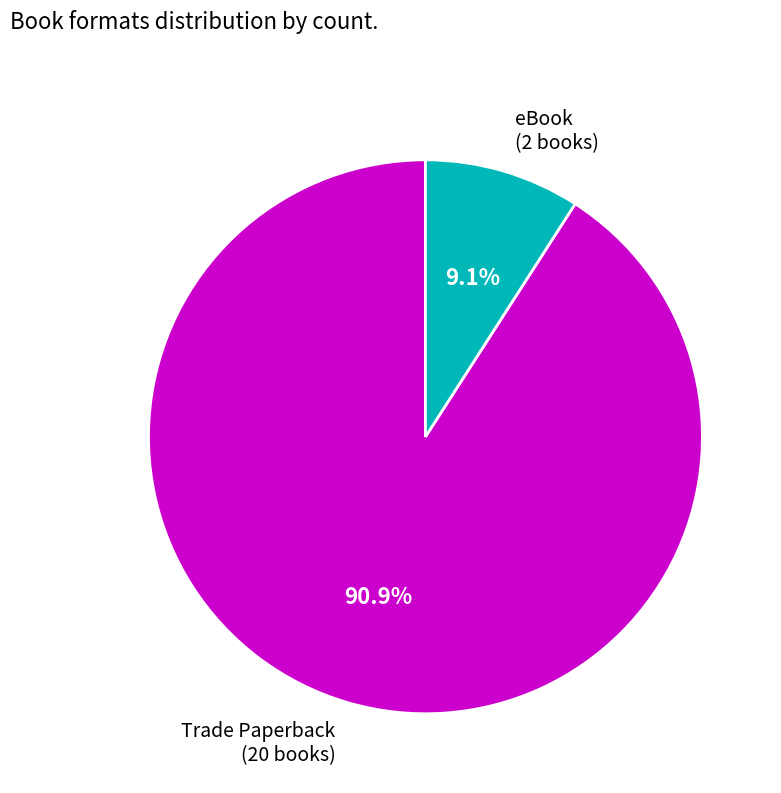

Is it true that Trade Paperback is 85% of the pie?

False